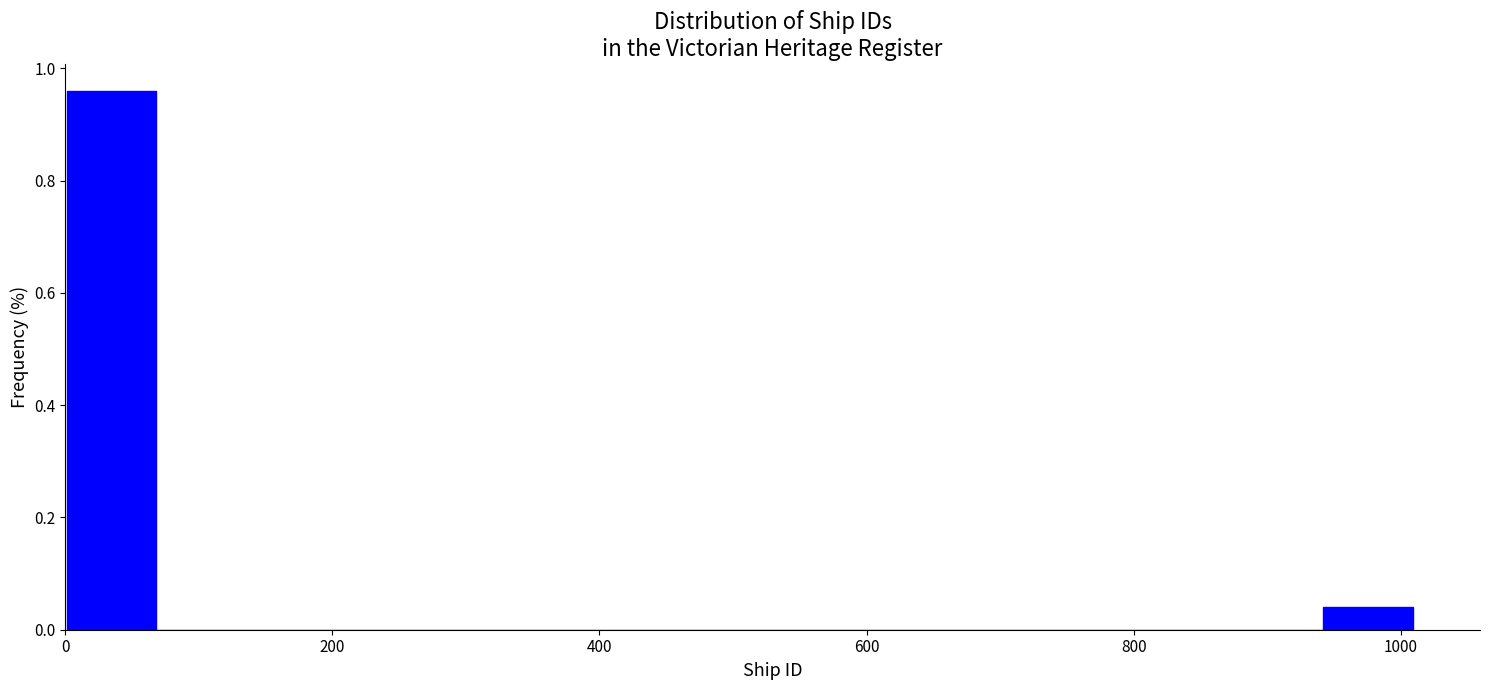

Around what value on the x-axis is the tallest bar? Give the approximate position of its centre, as read against the axis.

40